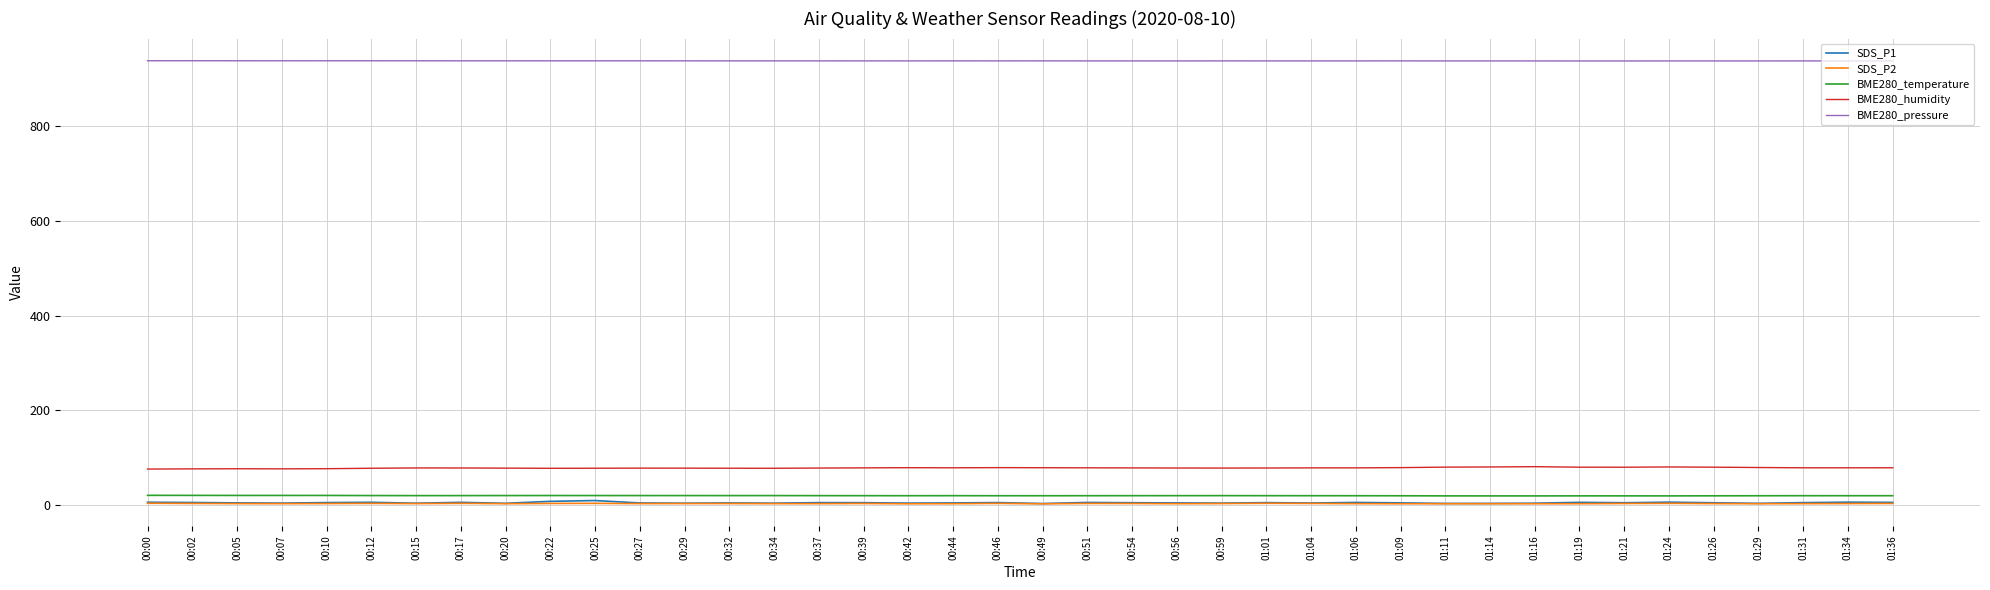

What are all the series names shown in the legend?

SDS_P1, SDS_P2, BME280_temperature, BME280_humidity, BME280_pressure